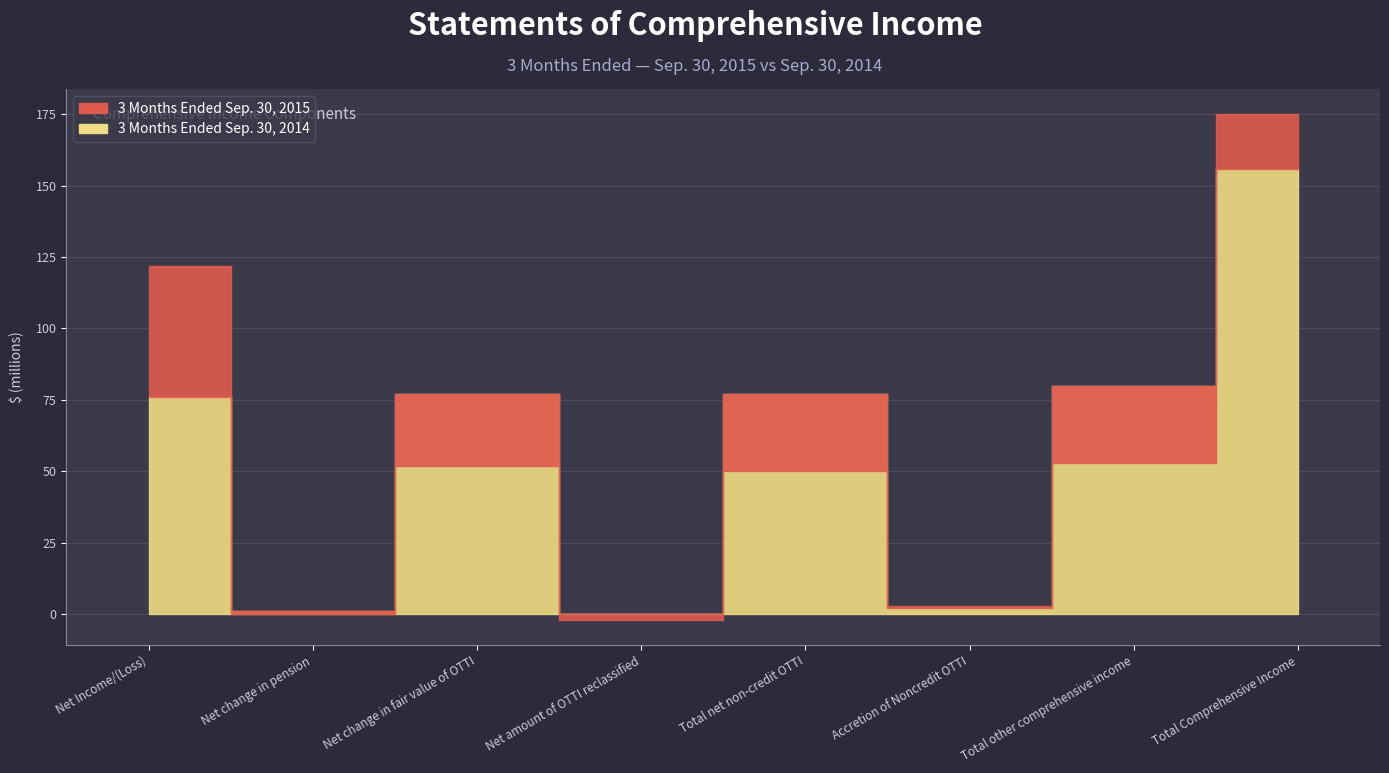

What is the label of the 7th point from the right?

Net change in pension